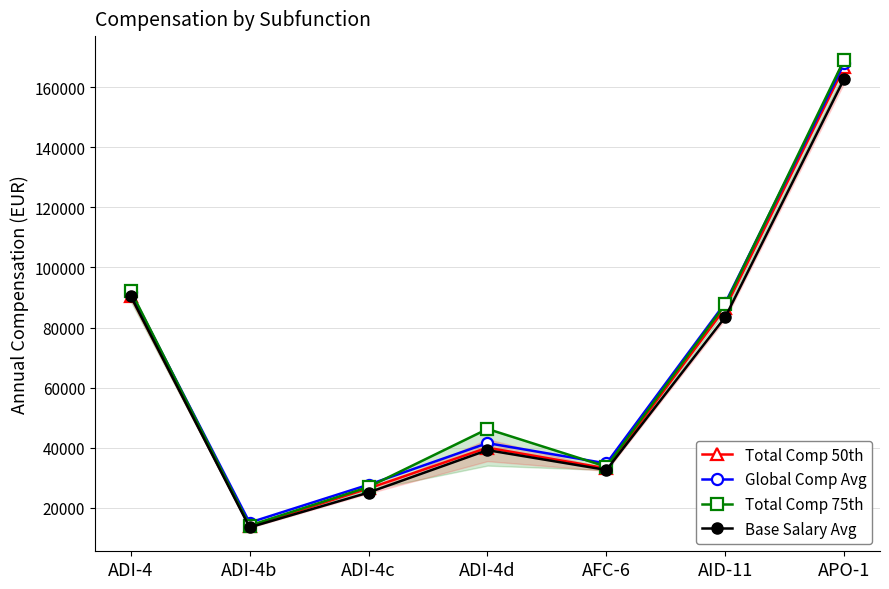

What is the sum of the Total Comp 50th values at ADI-4c and ADI-4?

117008.0